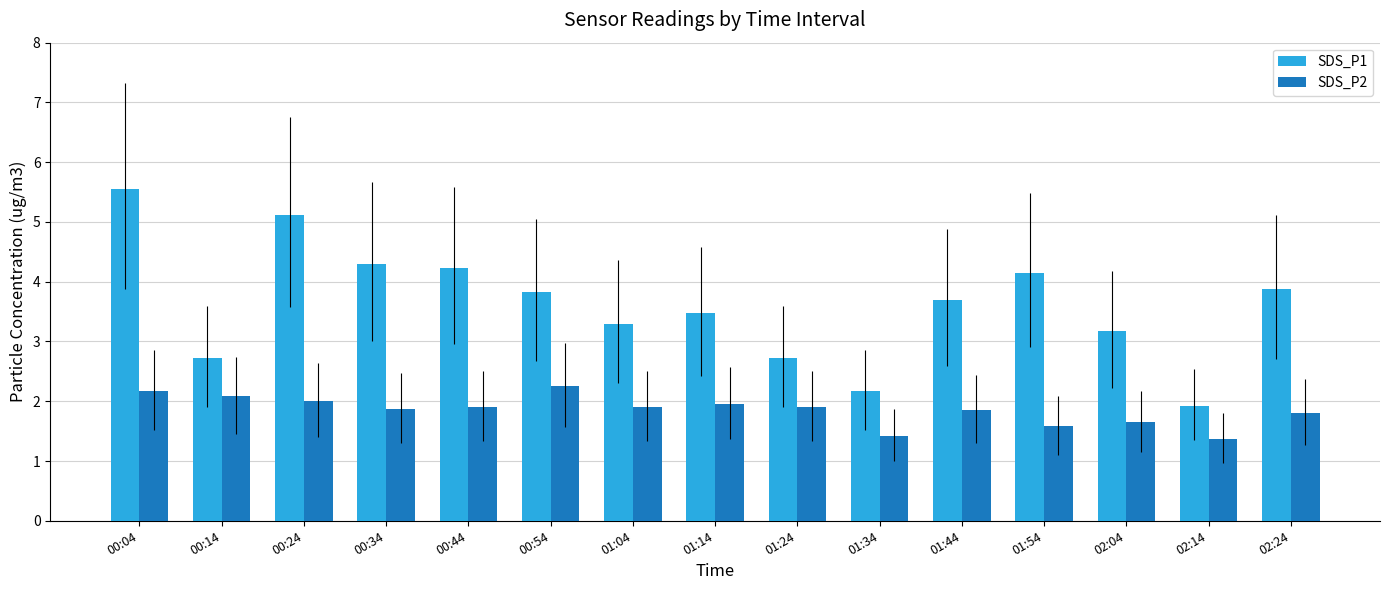

The value of SDS_P2 at 01:04 is 1.9. True or false?

True